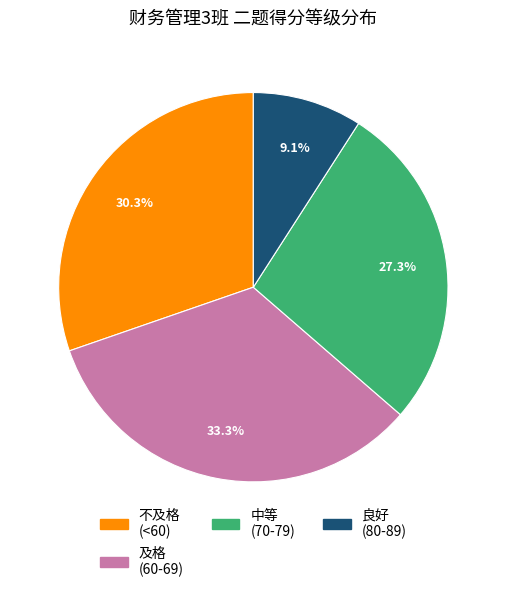

Does any single category account for the majority?

No